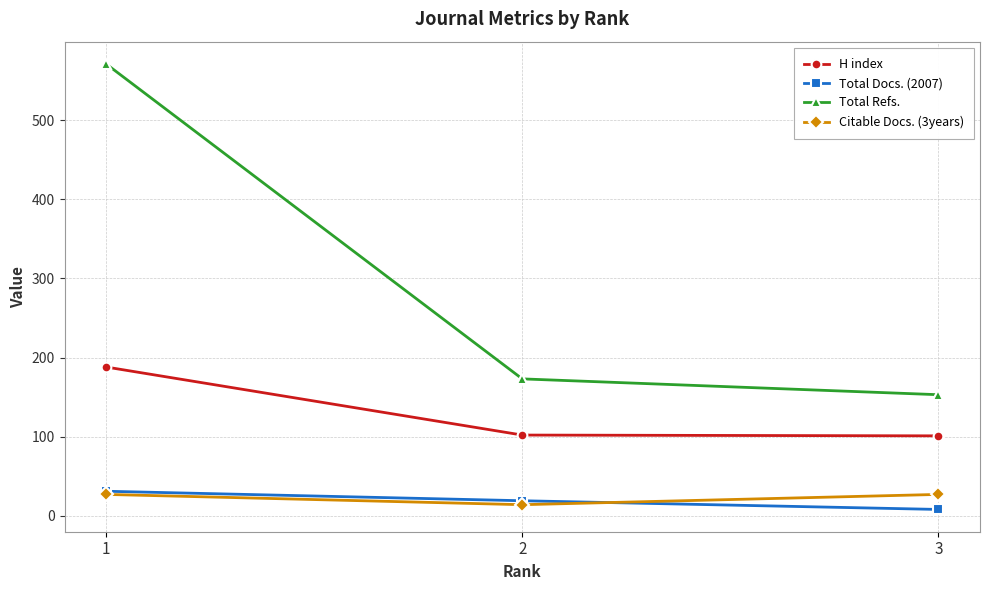

Is this an area chart (filled region under the line)?

No